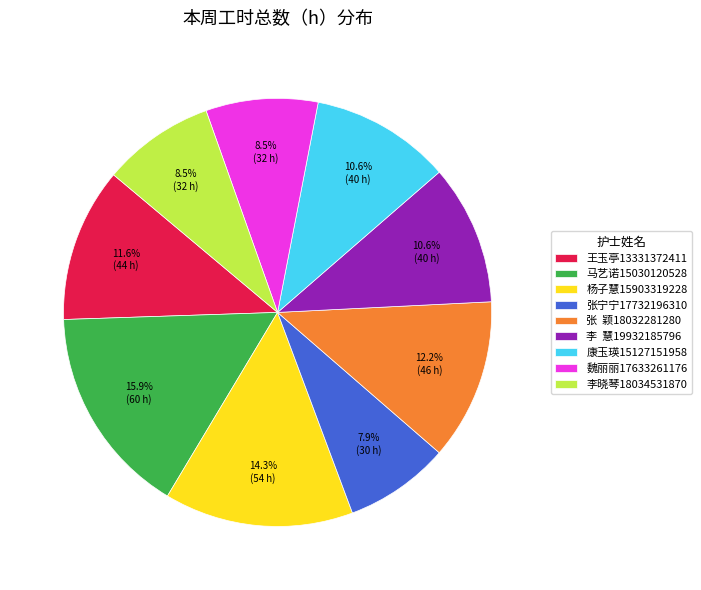

What percentage is the 马艺诺15030120528 slice, to the nearest percent?

16%